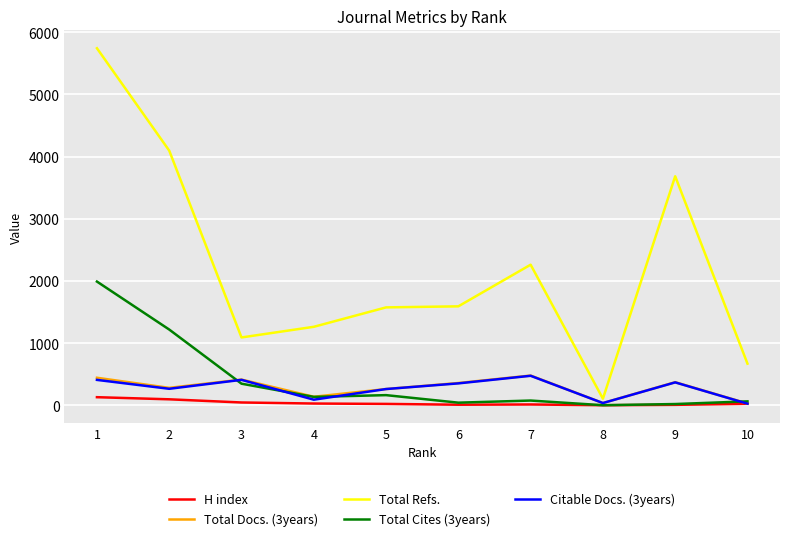

Is the value of H index at 7 greater than the value of Total Docs. (3years) at 7?

No